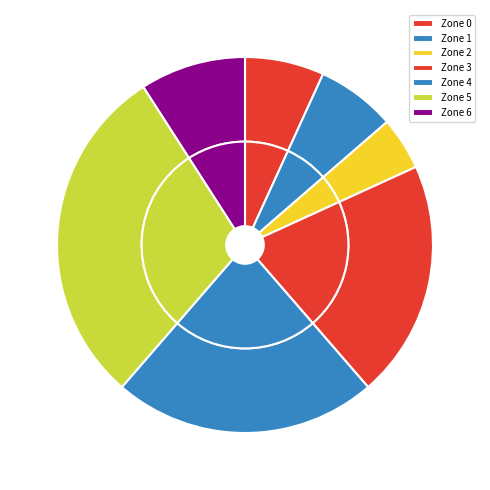

Does Zone 6 represent more than half of the total?

No